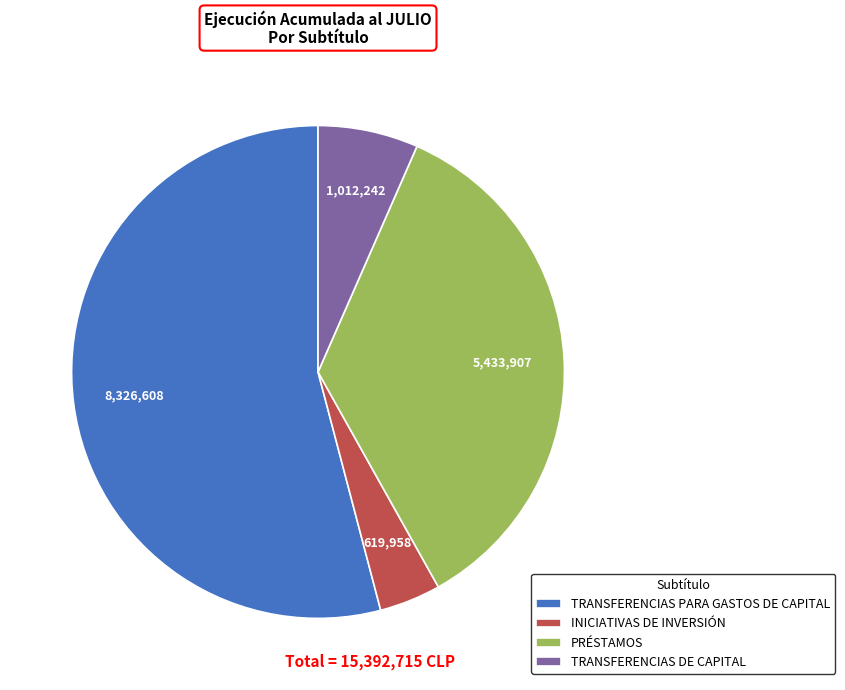

Which has a higher value, TRANSFERENCIAS DE CAPITAL or INICIATIVAS DE INVERSIÓN?

TRANSFERENCIAS DE CAPITAL